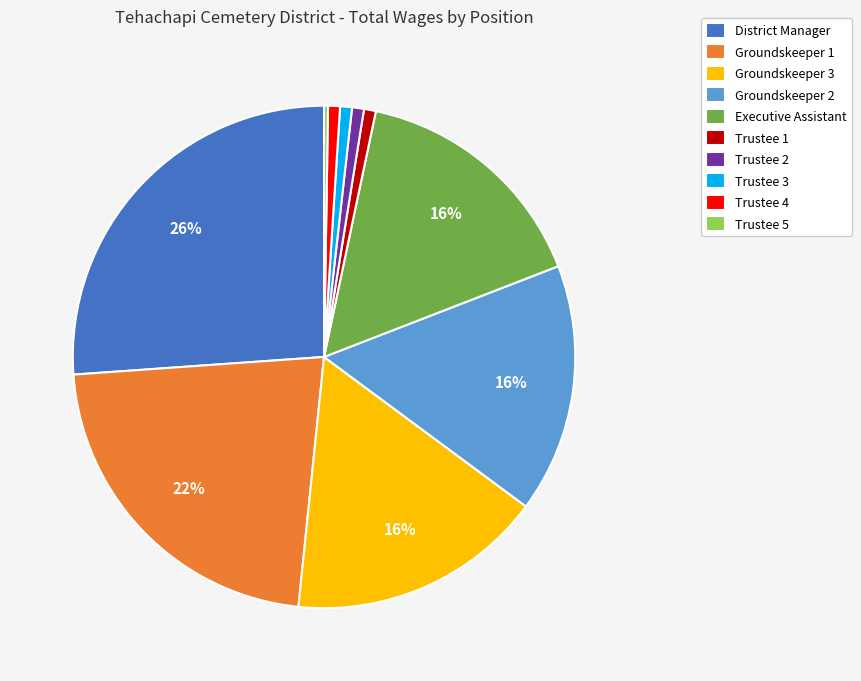

To the nearest percent, what portion does Executive Assistant represent?

16%